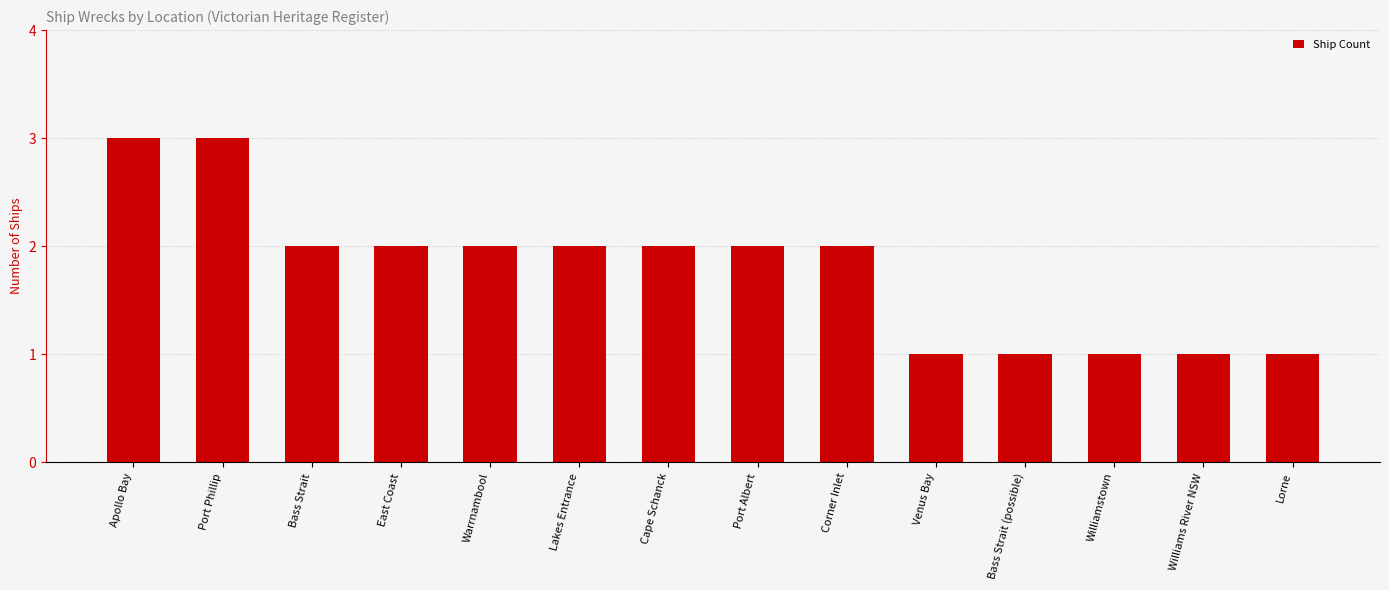

What is the change in value from Cape Schanck to Lorne?

-1